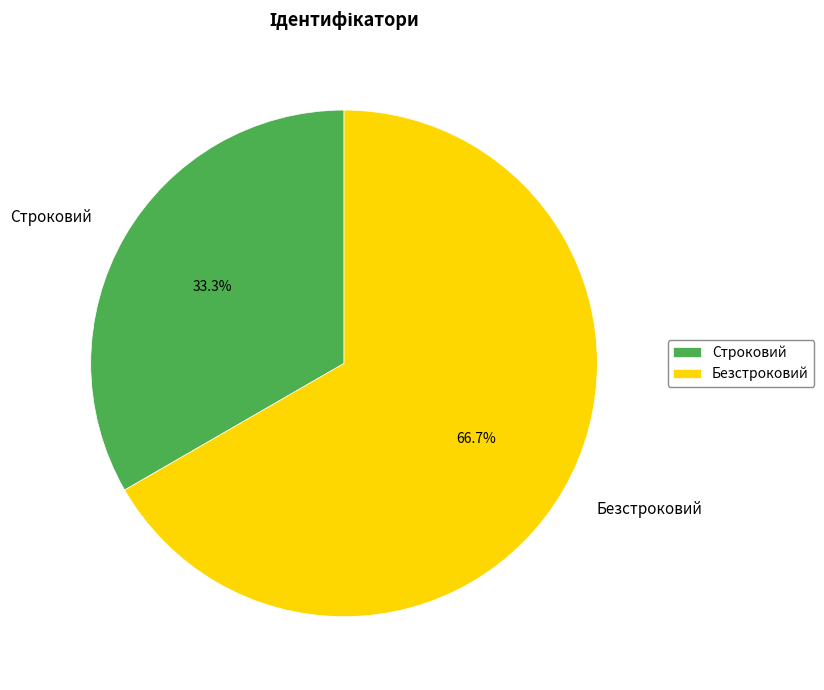

Which has a higher value, Строковий or Безстроковий?

Безстроковий